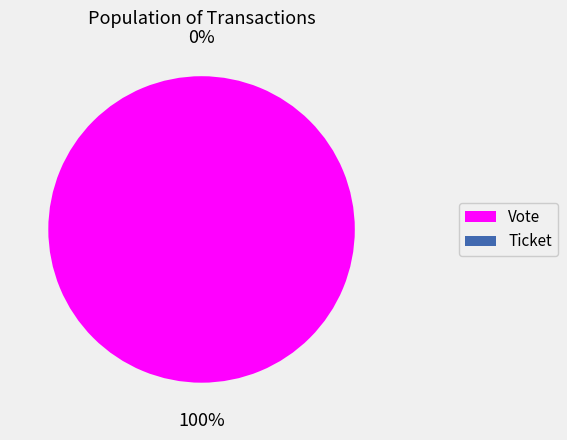

To the nearest percent, what portion does Vote represent?

100%